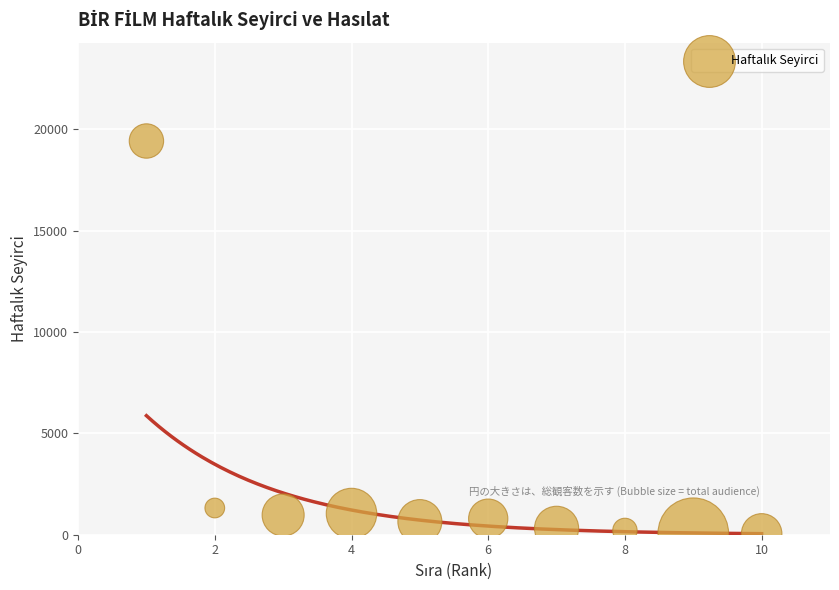

What Y value in the scatter plot is closest to 9730?

1318